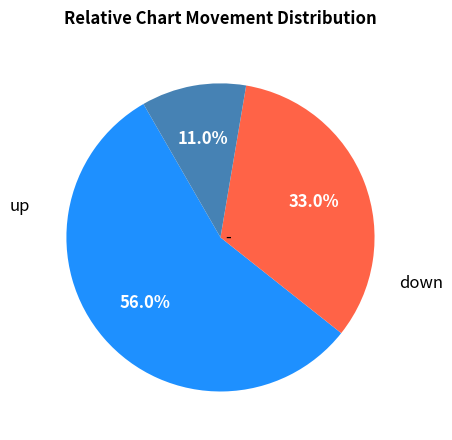

Is there any slice that represents more than half of the pie?

Yes